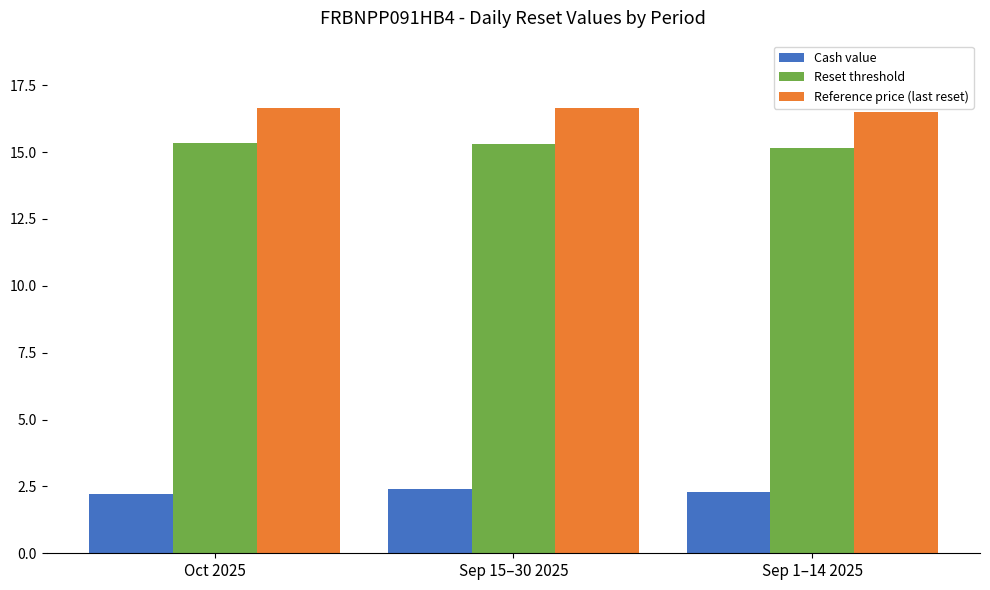

At how many categories does at least one series exceed 4?

3